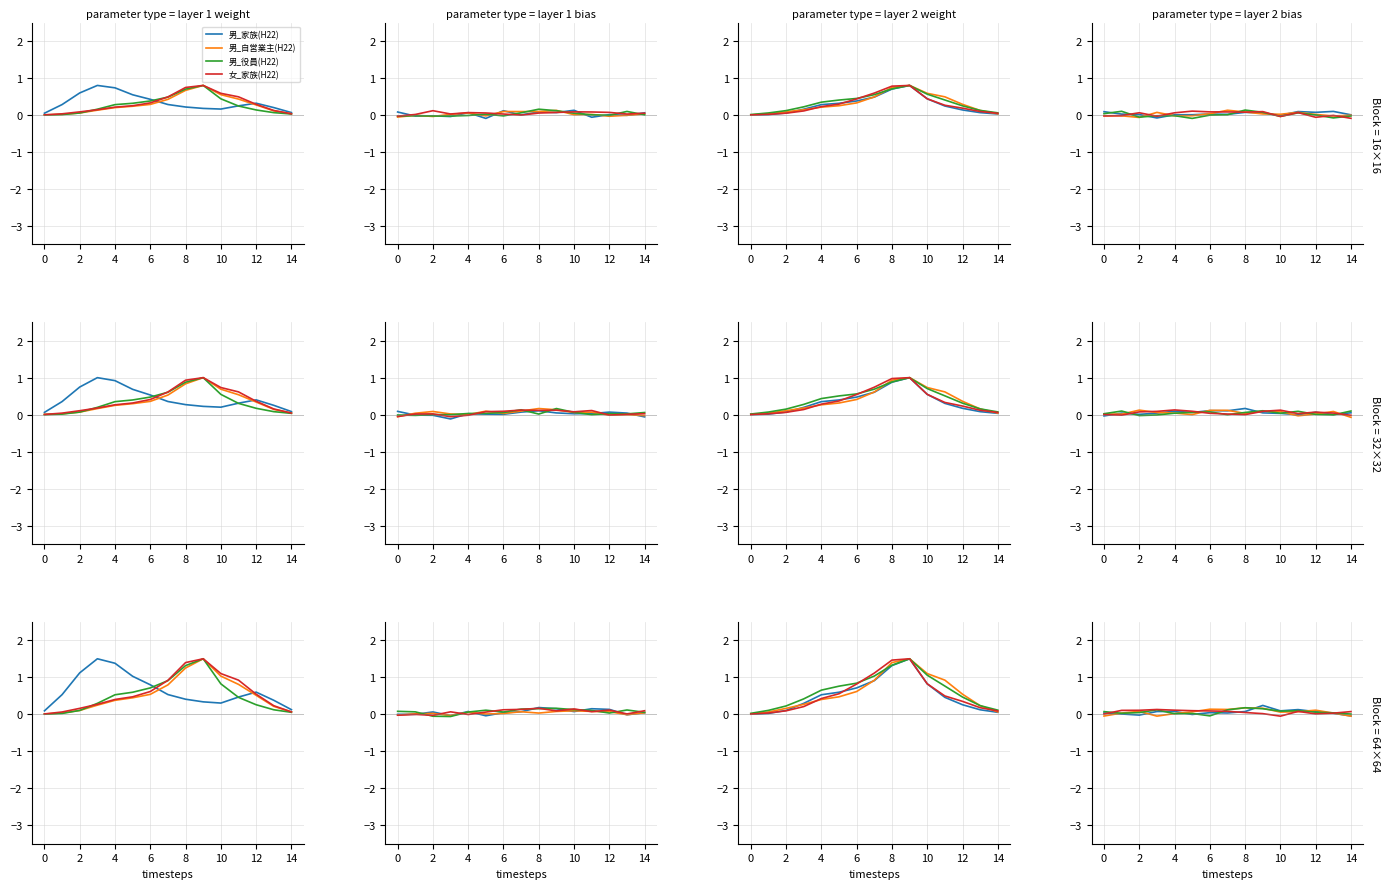

What is the value of the 男_家族(H22) point at the 12th from the left?

0.1